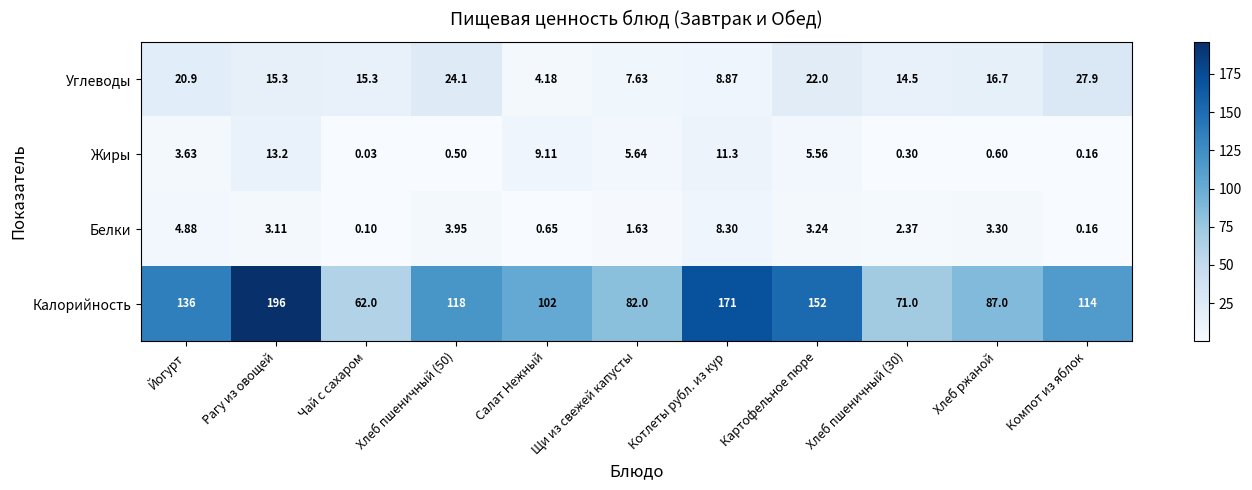

At which category does the chart reach its peak across all series?

Рагу из овощей